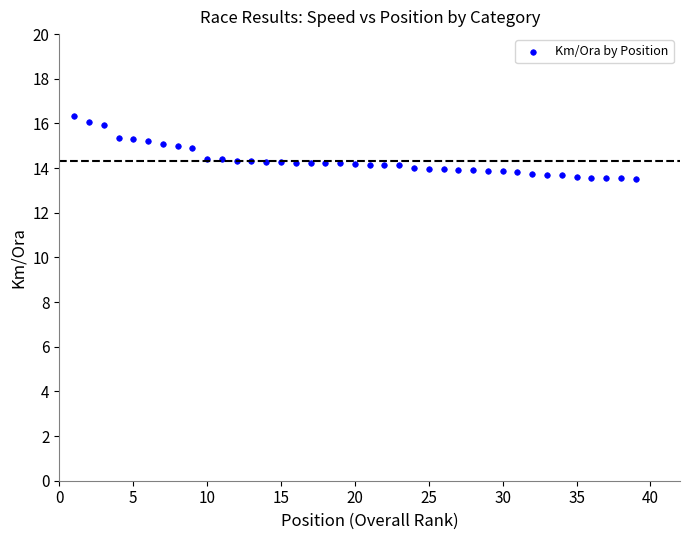

What is the range of Y values (max minus min)?

2.8